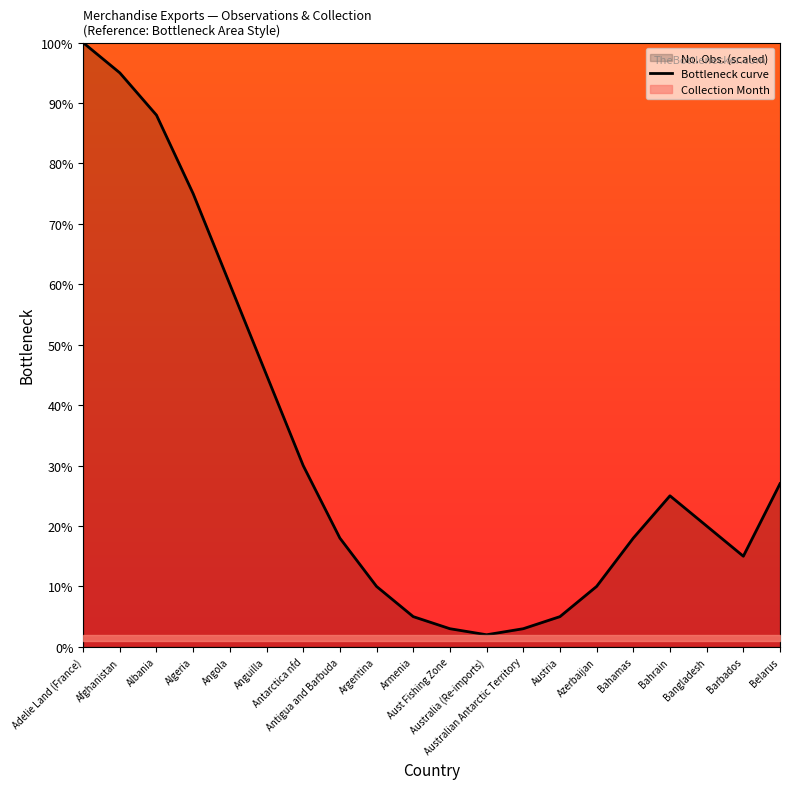

Reading left to right, extract all data points from this chart.

Adelie Land (France)=100	Afghanistan=95	Albania=88	Algeria=75	Angola=60	Anguilla=45	Antarctica nfd=30	Antigua and Barbuda=18	Argentina=10	Armenia=5	Aust Fishing Zone=3	Australia (Re-imports)=2	Australian Antarctic Territory=3	Austria=5	Azerbaijan=10	Bahamas=18	Bahrain=25	Bangladesh=20	Barbados=15	Belarus=27